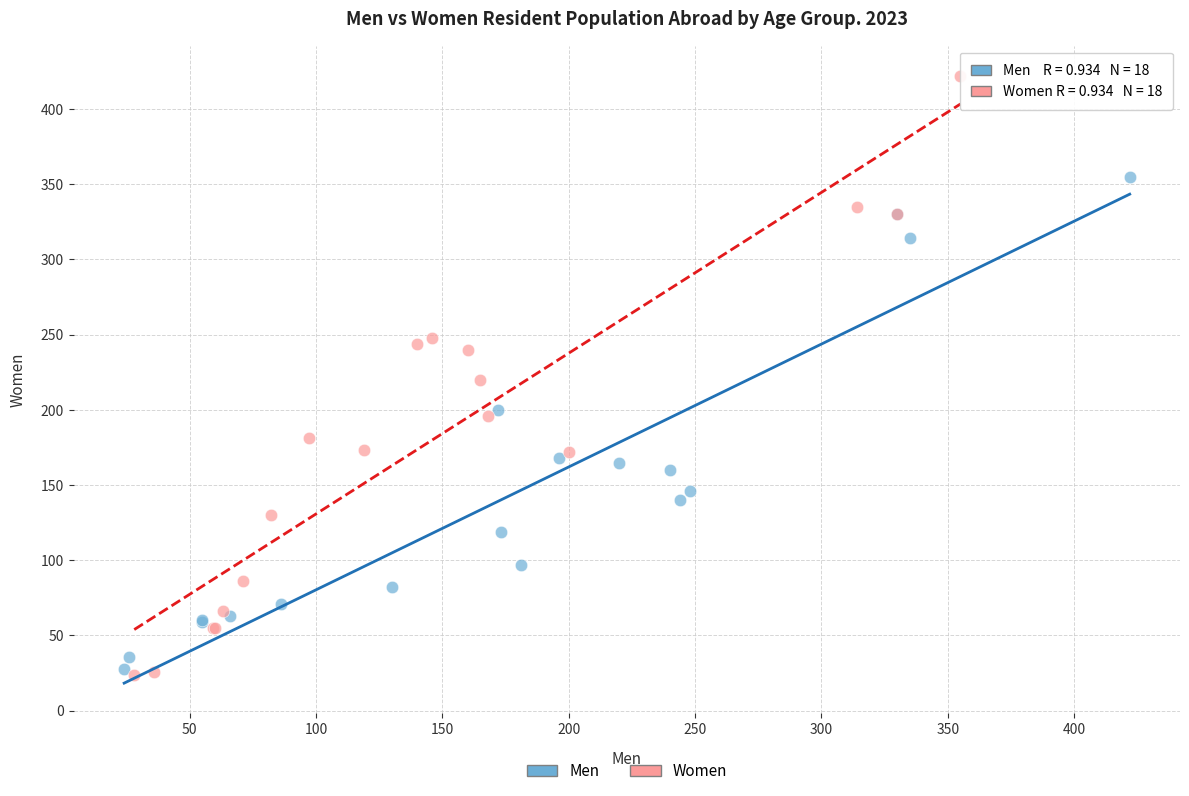

Which series contains the highest Y value?

Women